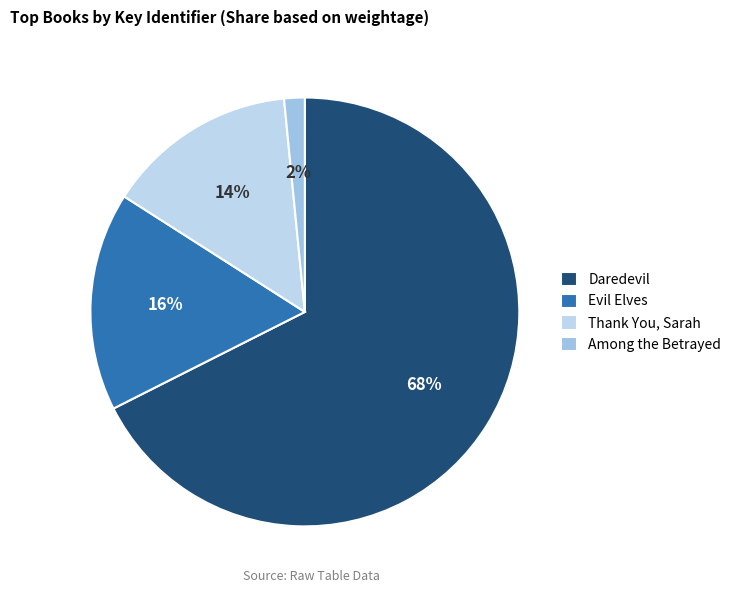

Count the number of slices in the pie.

4